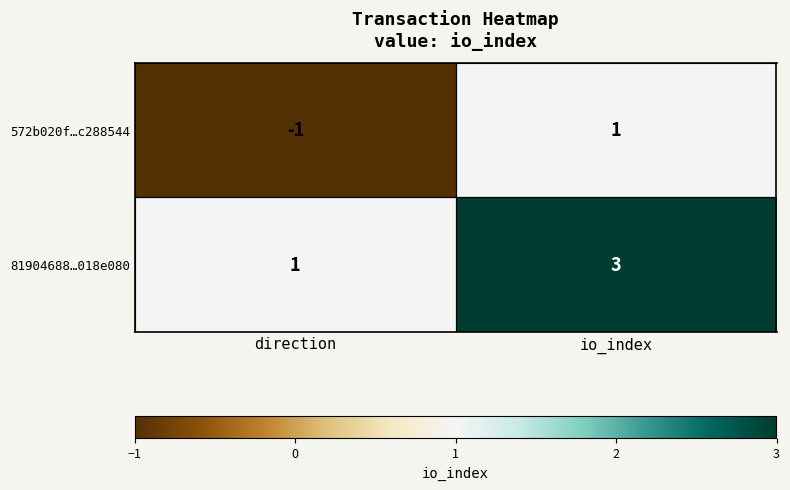

Rank the series at io_index from lowest to highest value.

572b020f…c288544, 81904688…018e080